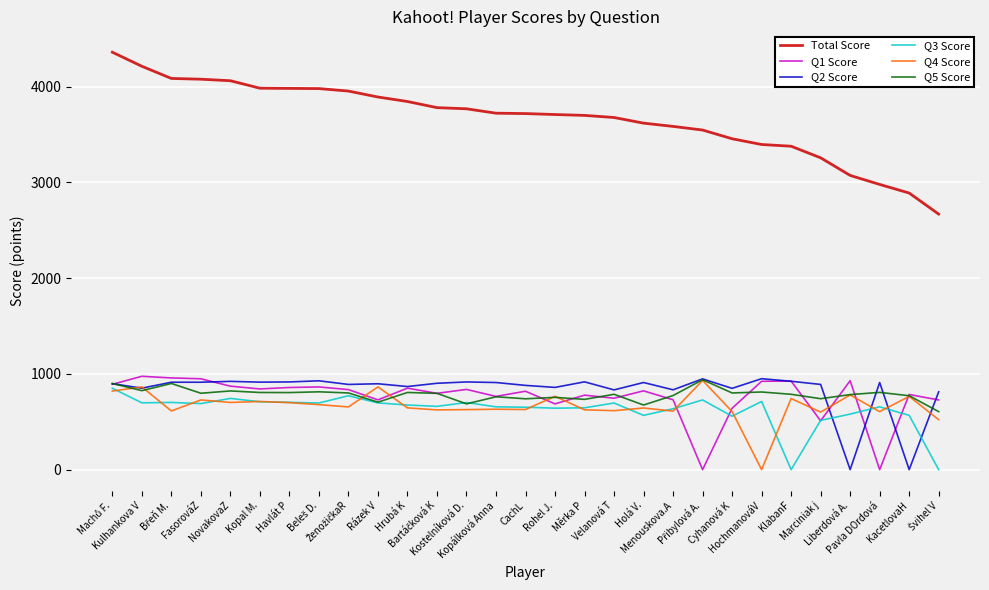

The value of Q5 Score at Liberdová A. is 784. True or false?

True